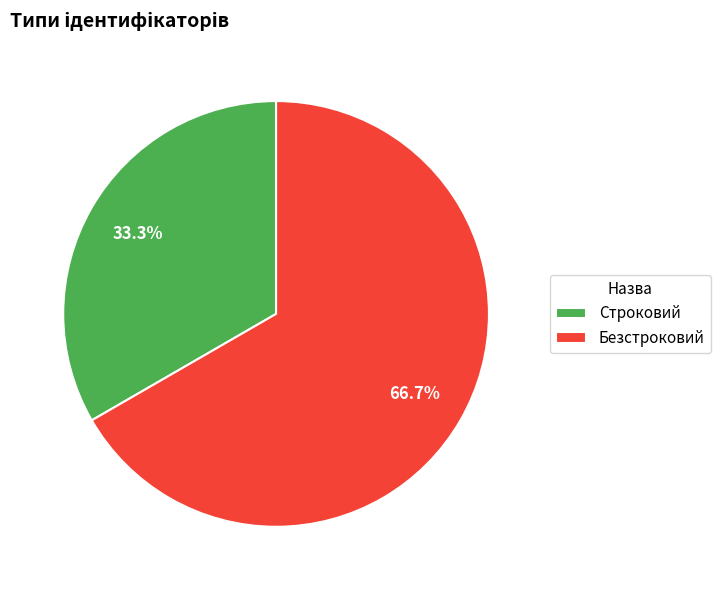

What percentage is the Строковий slice, to the nearest percent?

33%